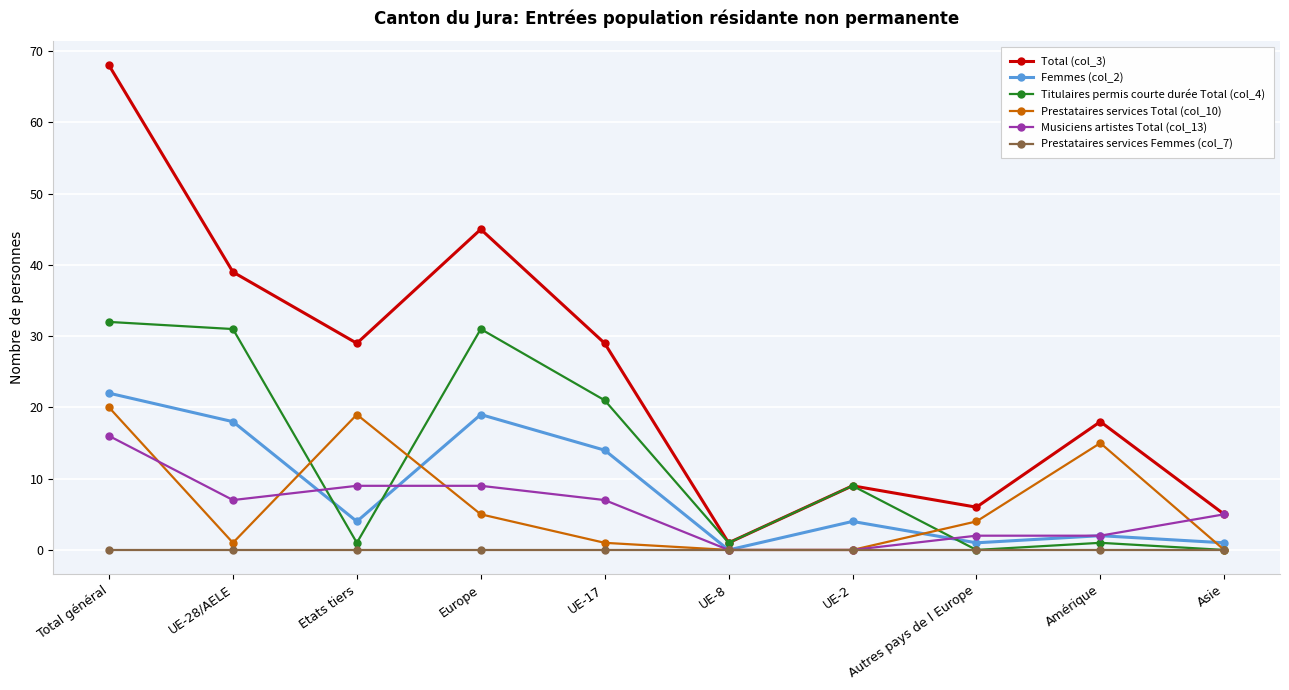

Where does the Musiciens artistes Total (col_13) series first go above 7?

Total général